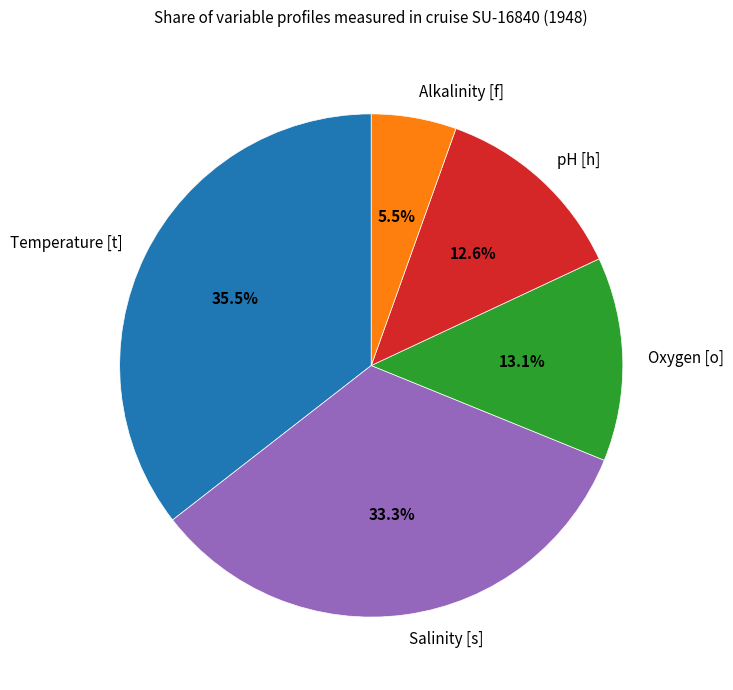

To the nearest percent, what is the difference between the largest and smallest slice percentages?

30%